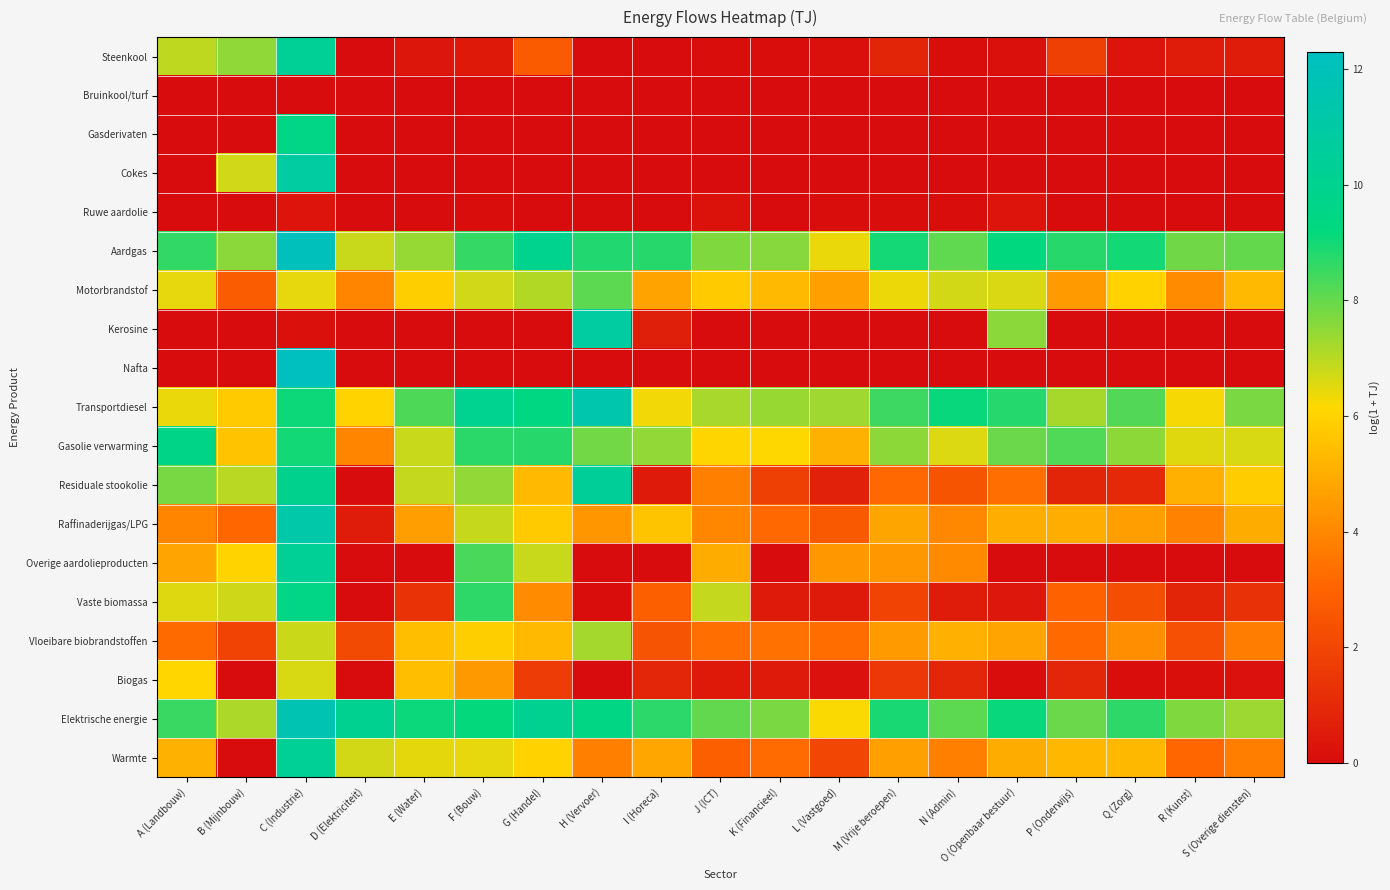

At which category does the chart reach its minimum across all series?

D (Elektriciteit)